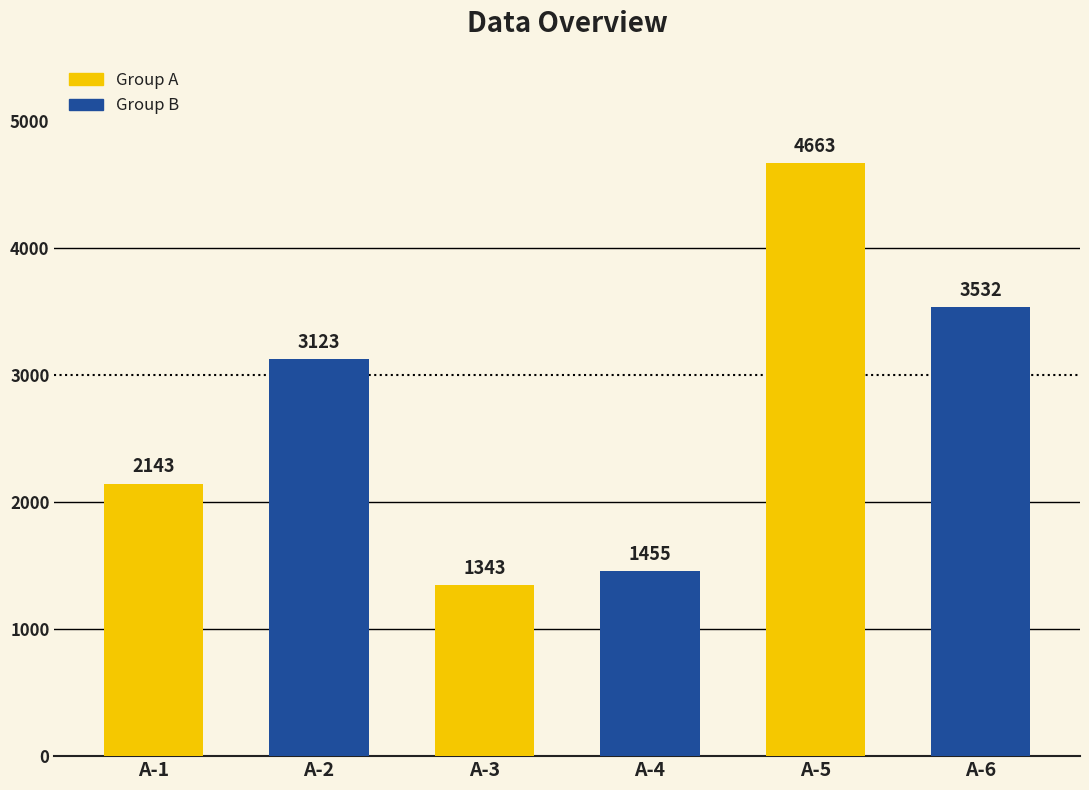

What is the difference between the values at A-6 and A-5?

1131